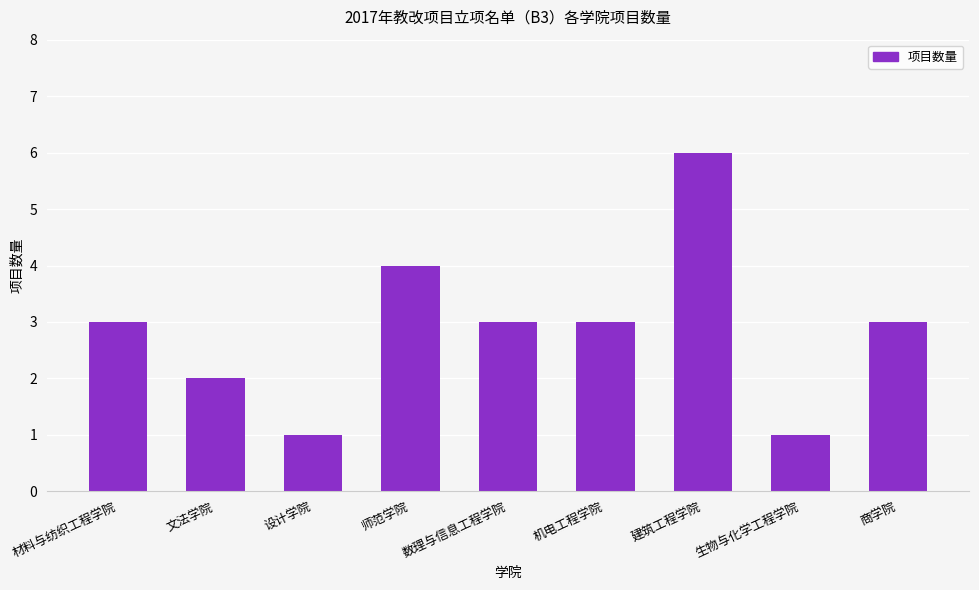

What is the value of the 3rd bar from the left?

1